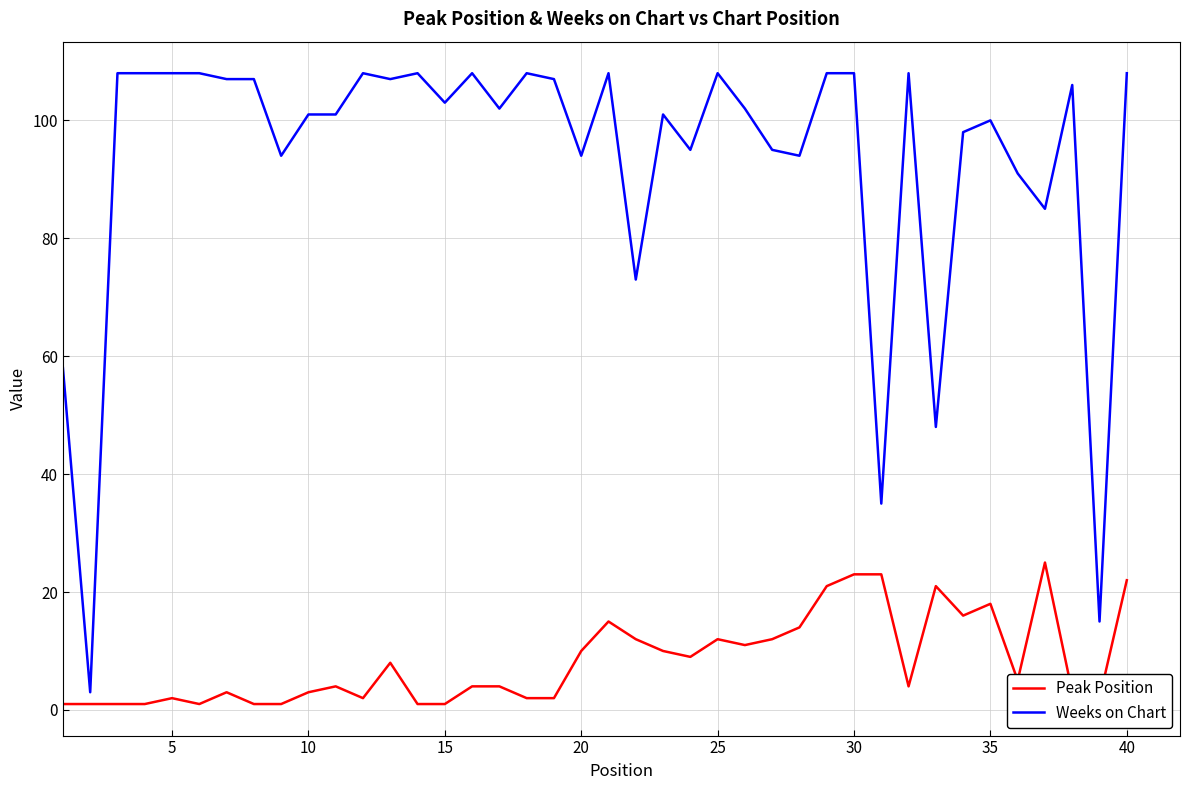

What is the lowest value of the Weeks on Chart series?

3